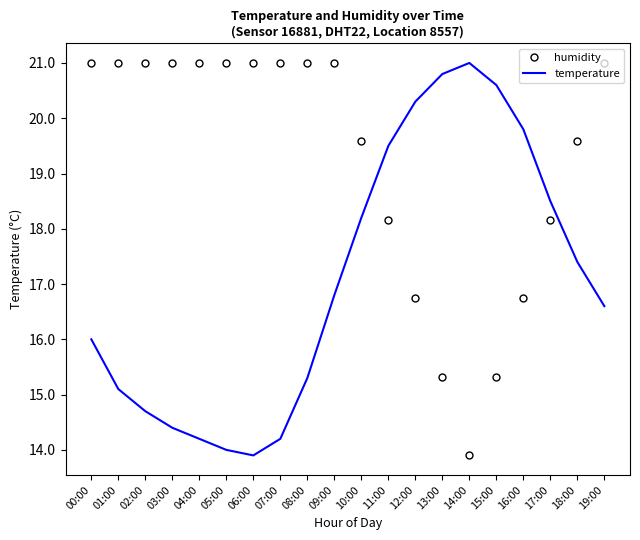

What is the total value across all series at 09:00?

37.8